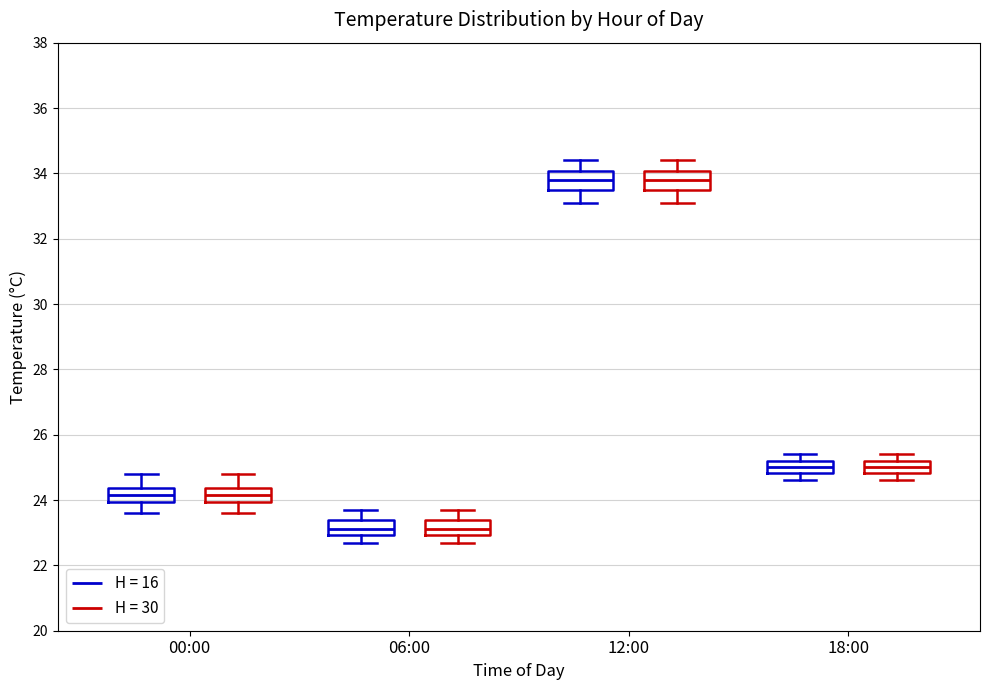

Reading left to right, transcribe this box plot: for each box, give where its median line is, the range the box spans, and where its two whiskers end, as read against the y-axis. The values are not printed on the chart, so give them approximately, as read against the axis.

00:00 (H = 16): median 24.2, box 24.0 to 24.4, whiskers 23.6 to 24.8
00:00 (H = 30): median 24.2, box 24.0 to 24.4, whiskers 23.6 to 24.8
06:00 (H = 16): median 23.2, box 23.0 to 23.4, whiskers 22.8 to 23.8
06:00 (H = 30): median 23.2, box 23.0 to 23.4, whiskers 22.8 to 23.8
12:00 (H = 16): median 33.8, box 33.6 to 34.0, whiskers 33.2 to 34.4
12:00 (H = 30): median 33.8, box 33.6 to 34.0, whiskers 33.2 to 34.4
18:00 (H = 16): median 25.0, box 24.8 to 25.2, whiskers 24.6 to 25.4
18:00 (H = 30): median 25.0, box 24.8 to 25.2, whiskers 24.6 to 25.4